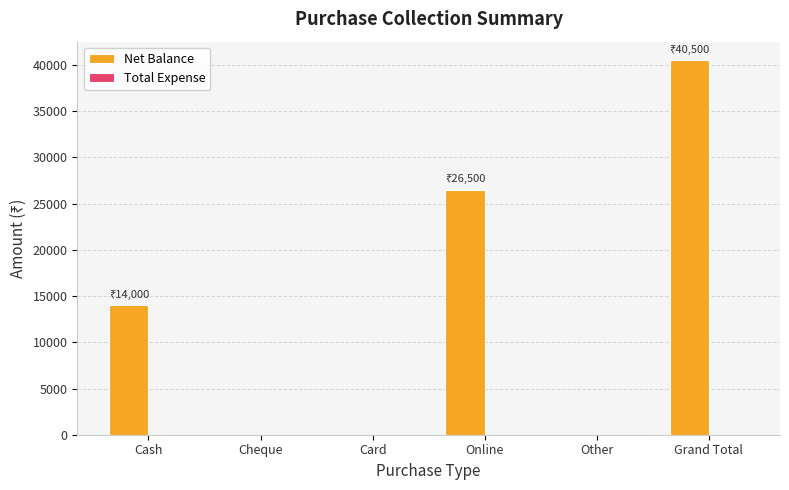

What is the maximum value shown in the chart?

40500